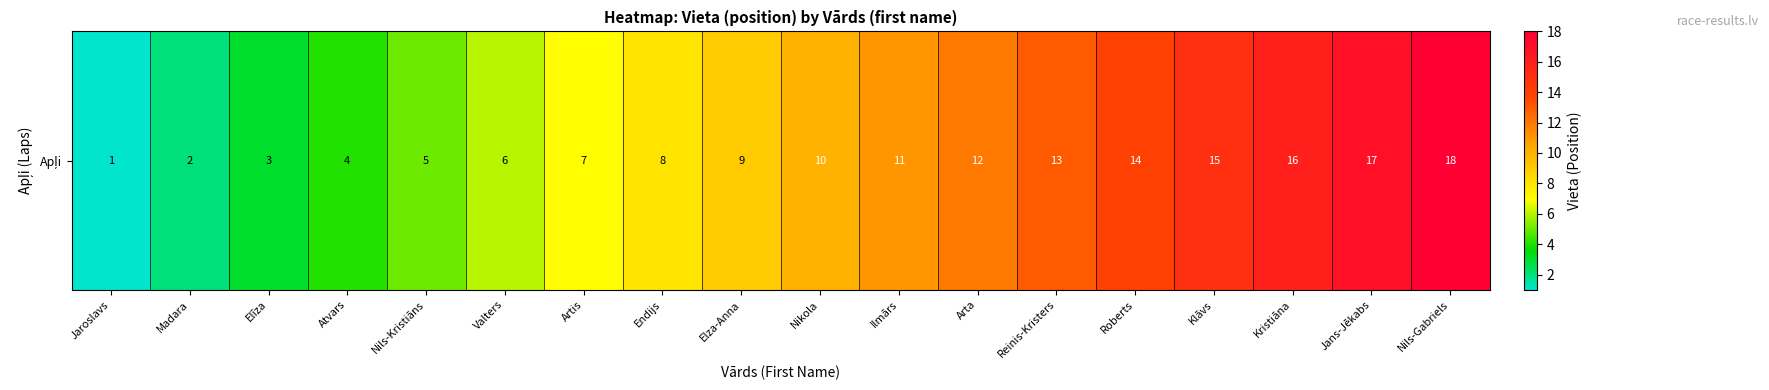

Which category has the highest value across all series?

Nils-Gabriels